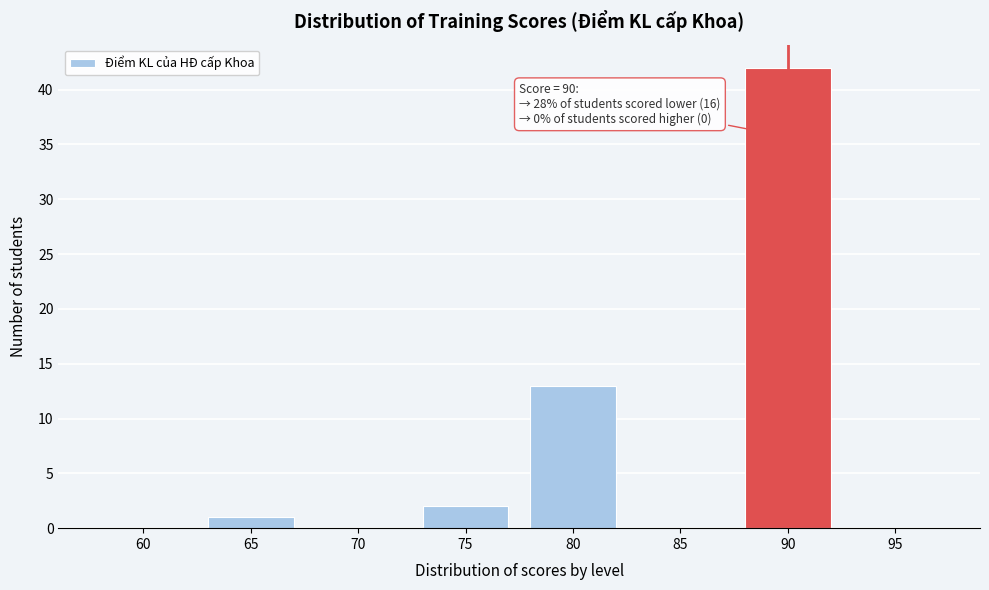

Reading left to right, what are all the values shown in this chart?

60=0	65=1	70=0	75=2	80=13	85=0	90=42	95=0